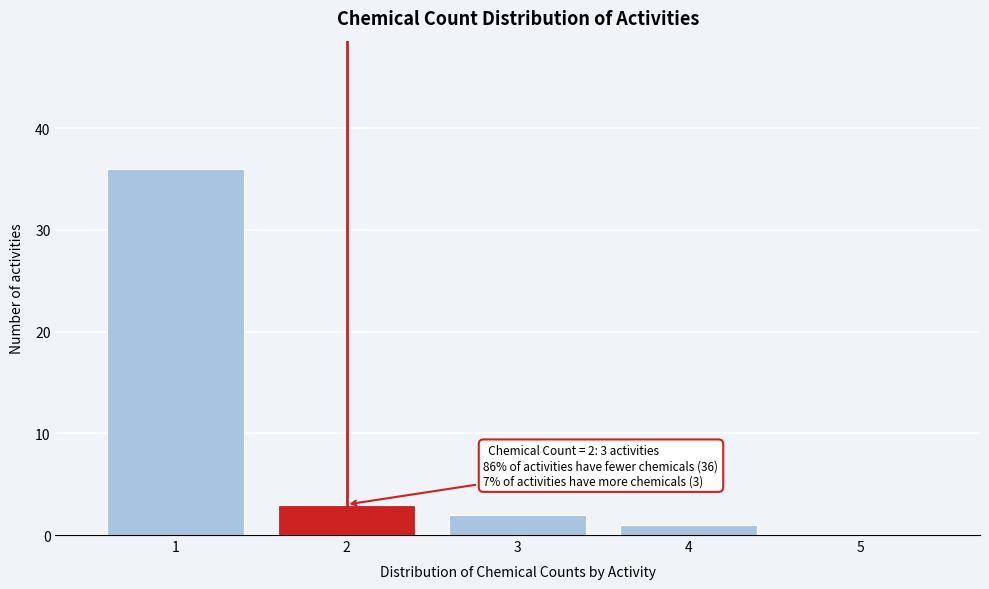

Which range on the x-axis has the tallest bar?

0.5 to 1.5